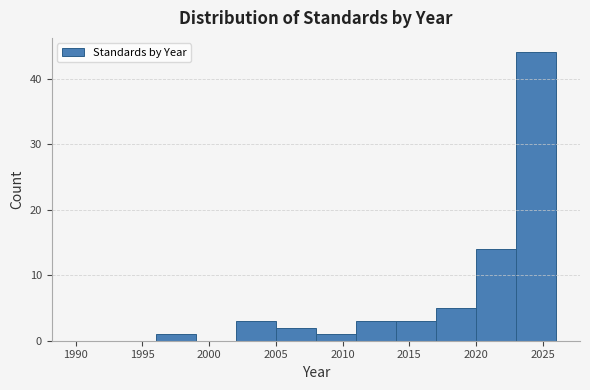

Reading left to right, transcribe this chart: for each bar, give the range it covers on the x-axis and its height. The values are not printed on the chart, so give them approximately, as read against the axis.

1990 to 1993: 0
1993 to 1996: 0
1996 to 1999: 1
1999 to 2002: 0
2002 to 2005: 3
2005 to 2008: 2
2008 to 2011: 1
2011 to 2014: 3
2014 to 2017: 3
2017 to 2020: 5
2020 to 2023: 14
2023 to 2026: 44